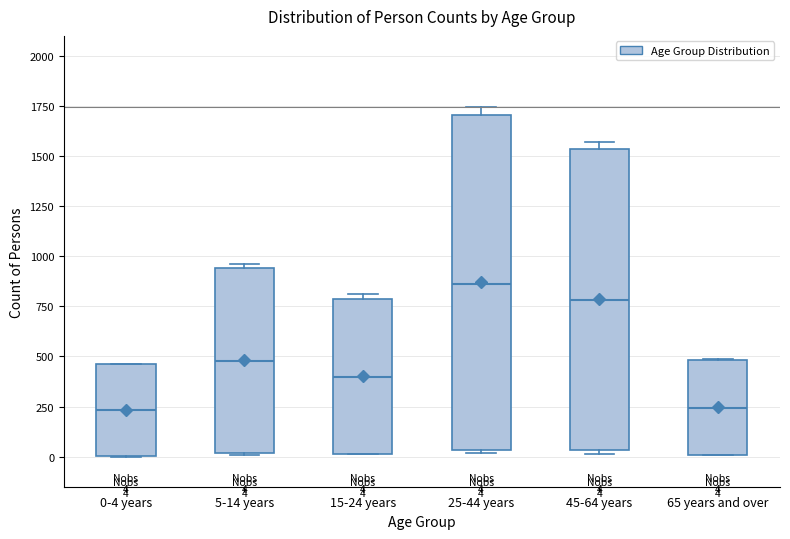

Which box is the tallest, from its lower edge to its upper edge?

25-44 years